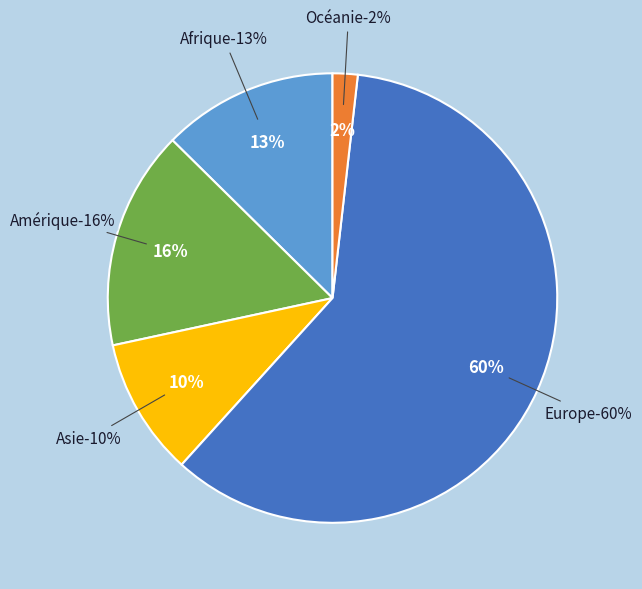

Is it true that Amérique is 1% of the pie?

False